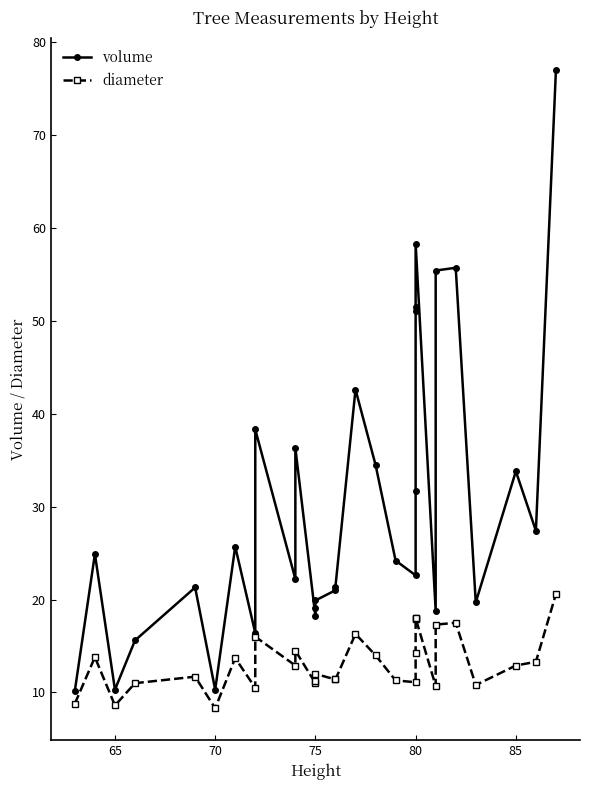

What is the label of the 12th point from the left?

75